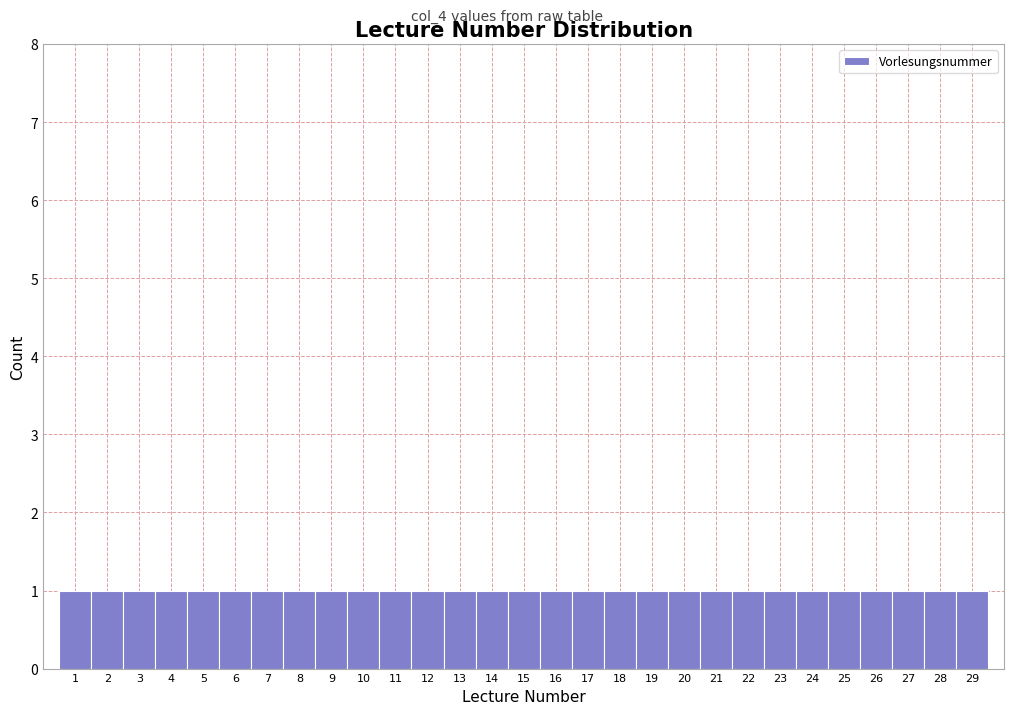

Reading left to right, list every bar in this chart as the range it spans on the x-axis followed by its height. The values are not printed on the chart, so give them approximately, as read against the axis.

0.5 to 1.5: 1
1.5 to 2.5: 1
2.5 to 3.5: 1
3.5 to 4.5: 1
4.5 to 5.5: 1
5.5 to 6.5: 1
6.5 to 7.5: 1
7.5 to 8.5: 1
8.5 to 9.5: 1
9.5 to 10.5: 1
10.5 to 11.5: 1
11.5 to 12.5: 1
12.5 to 13.5: 1
13.5 to 14.5: 1
14.5 to 15.5: 1
15.5 to 16.5: 1
16.5 to 17.5: 1
17.5 to 18.5: 1
18.5 to 19.5: 1
19.5 to 20.5: 1
20.5 to 21.5: 1
21.5 to 22.5: 1
22.5 to 23.5: 1
23.5 to 24.5: 1
24.5 to 25.5: 1
25.5 to 26.5: 1
26.5 to 27.5: 1
27.5 to 28.5: 1
28.5 to 29.5: 1